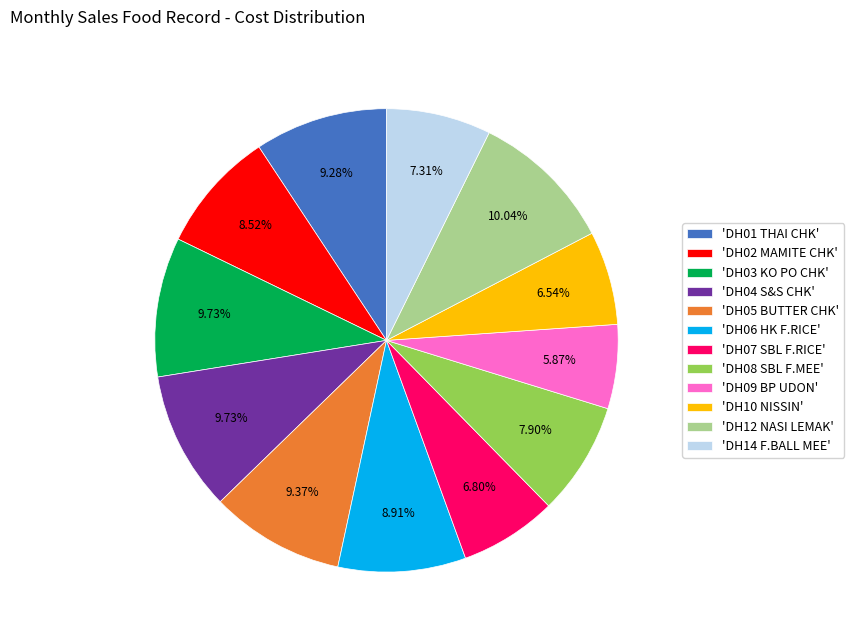

Does any single category account for the majority?

No